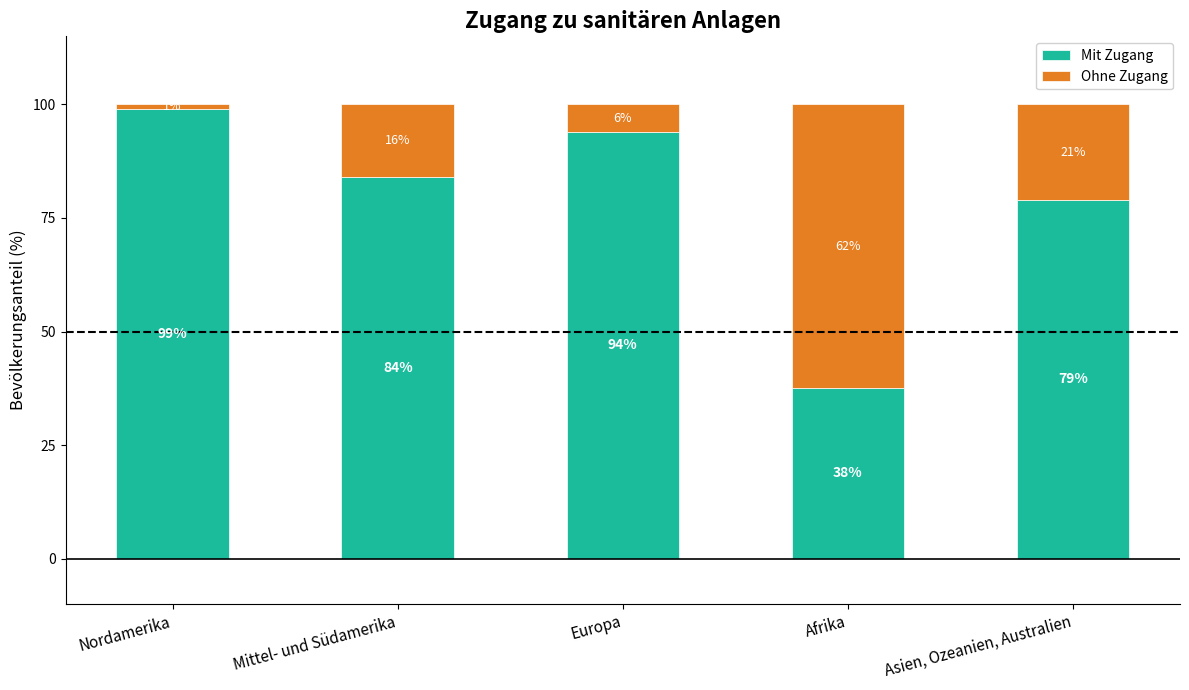

The value of Mit Zugang at Afrika is 52.7. True or false?

False